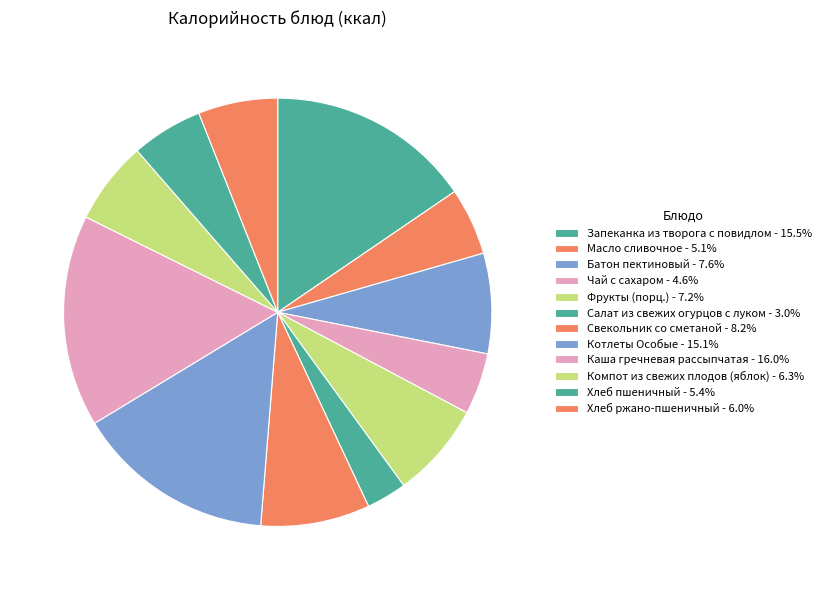

Which slice is the largest?

Каша гречневая рассыпчатая